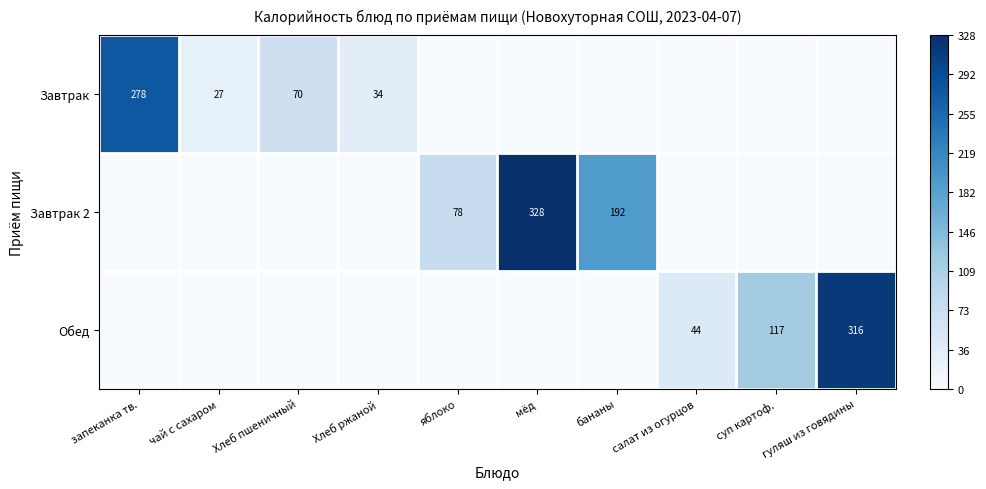

Is it true that Завтрак equals 119 at Хлеб пшеничный?

False